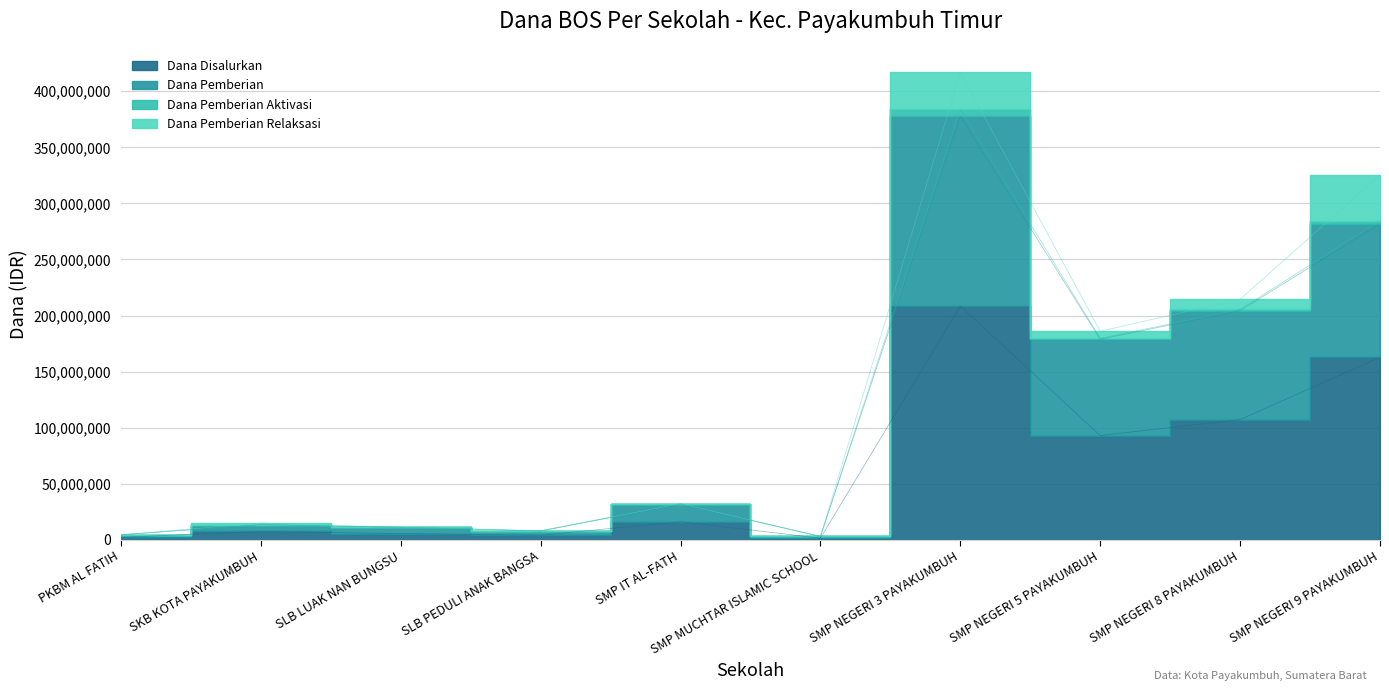

What is the difference between the highest and lowest values at SKB KOTA PAYAKUMBUH?

6000000